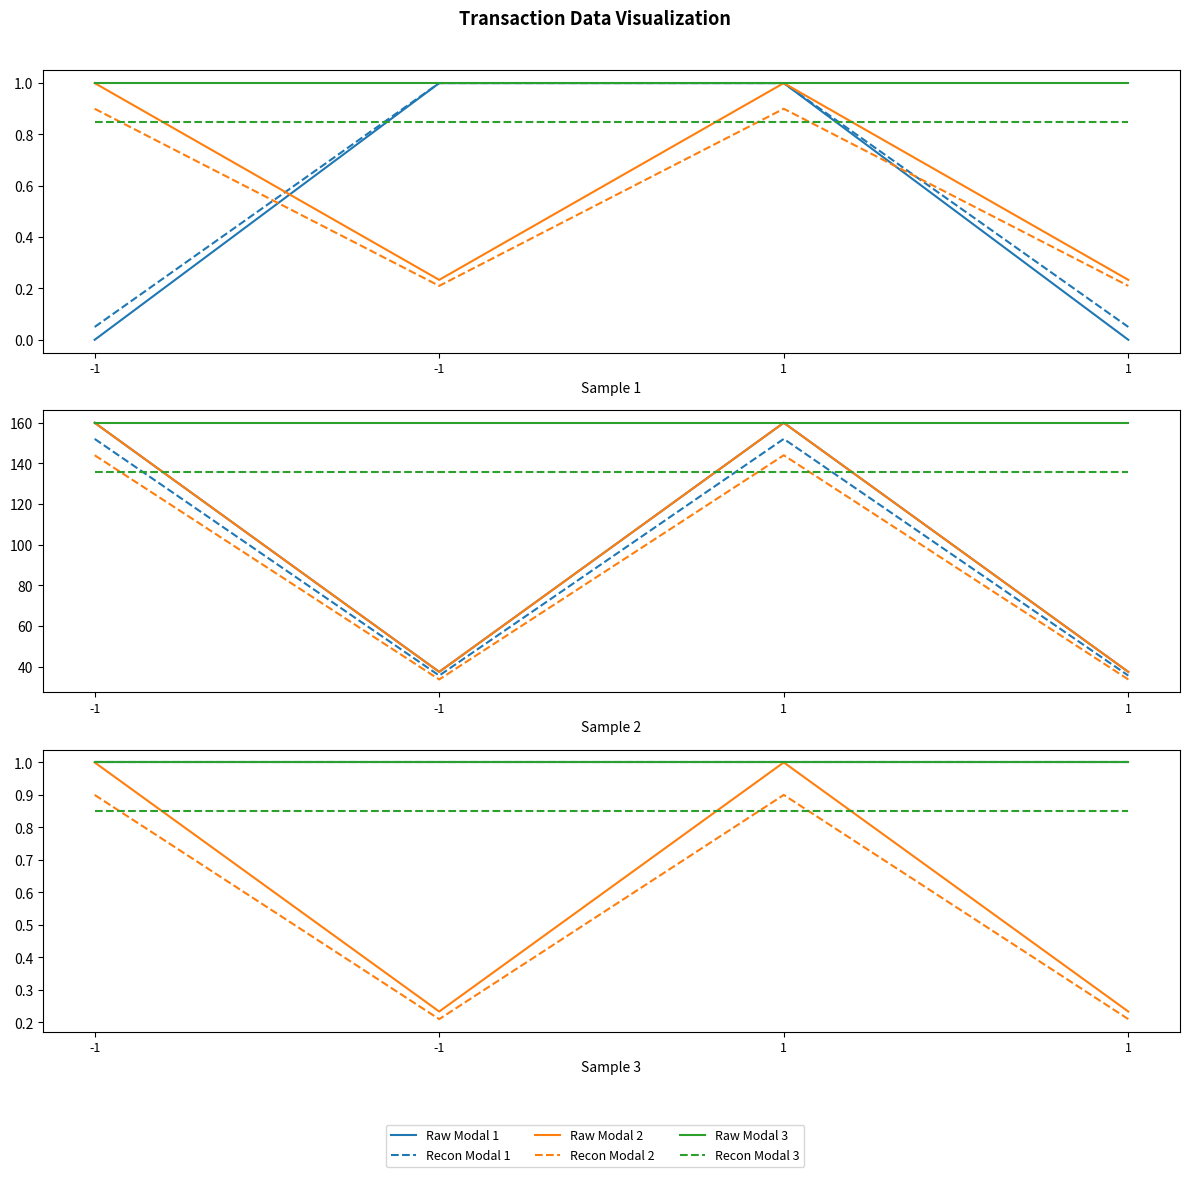

What is the highest value of the Recon Modal 2 series?

0.9